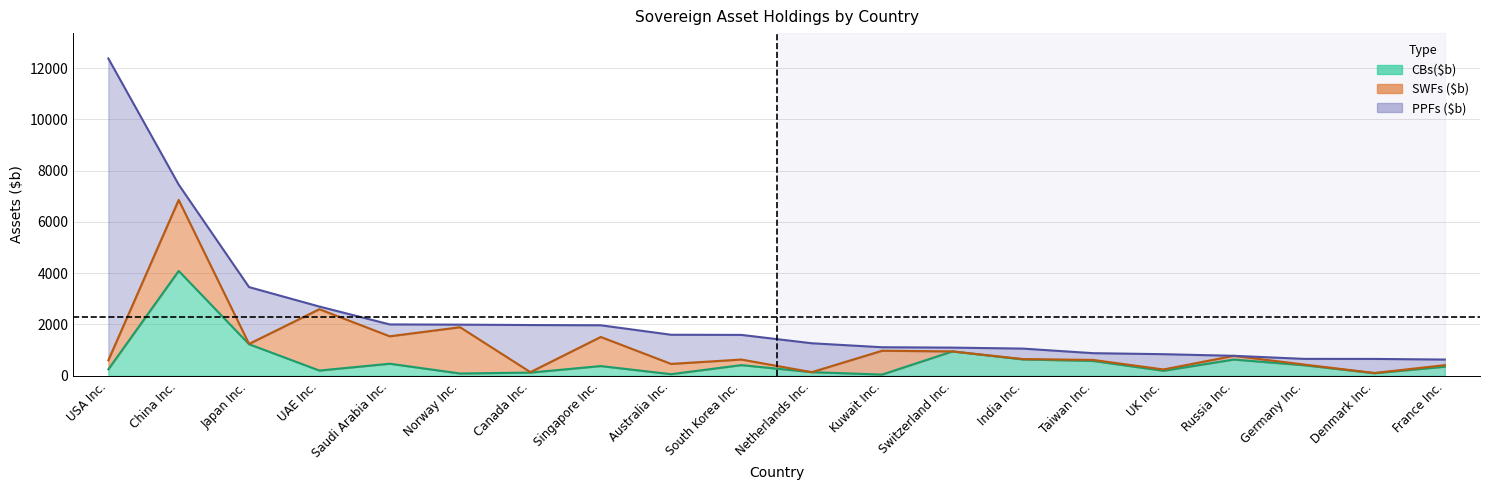

At which label does CBs($b) first exceed 379?

China Inc.